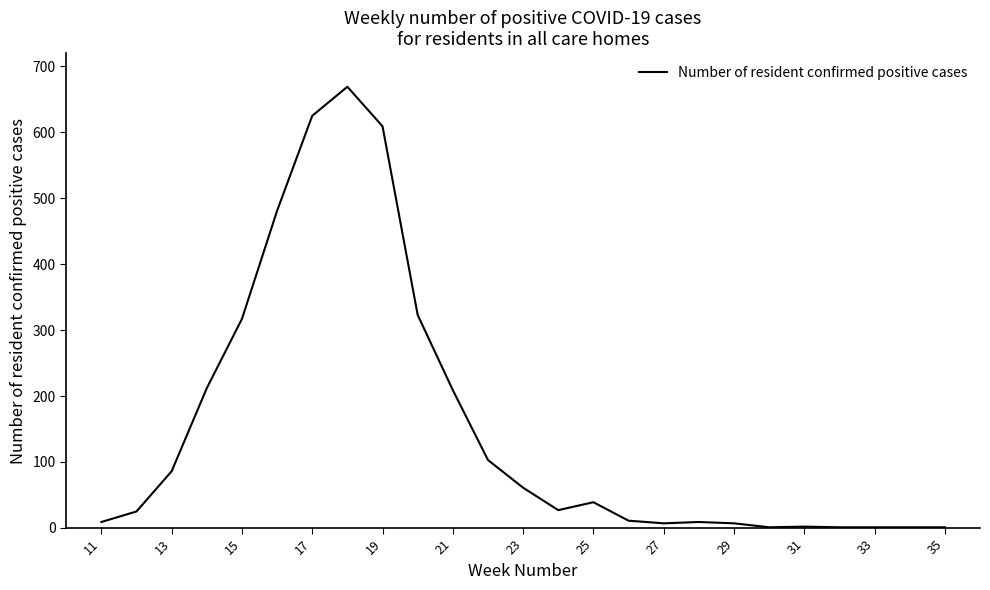

What is the difference between the maximum and minimum values?

668